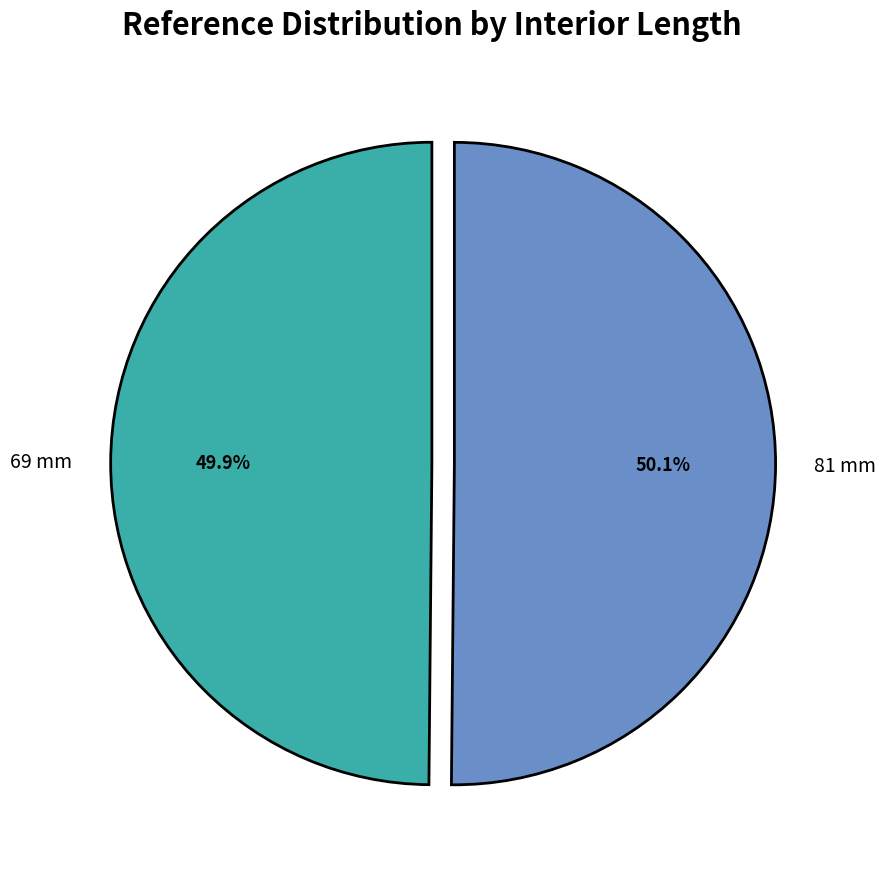

Is there a majority slice in this chart?

Yes